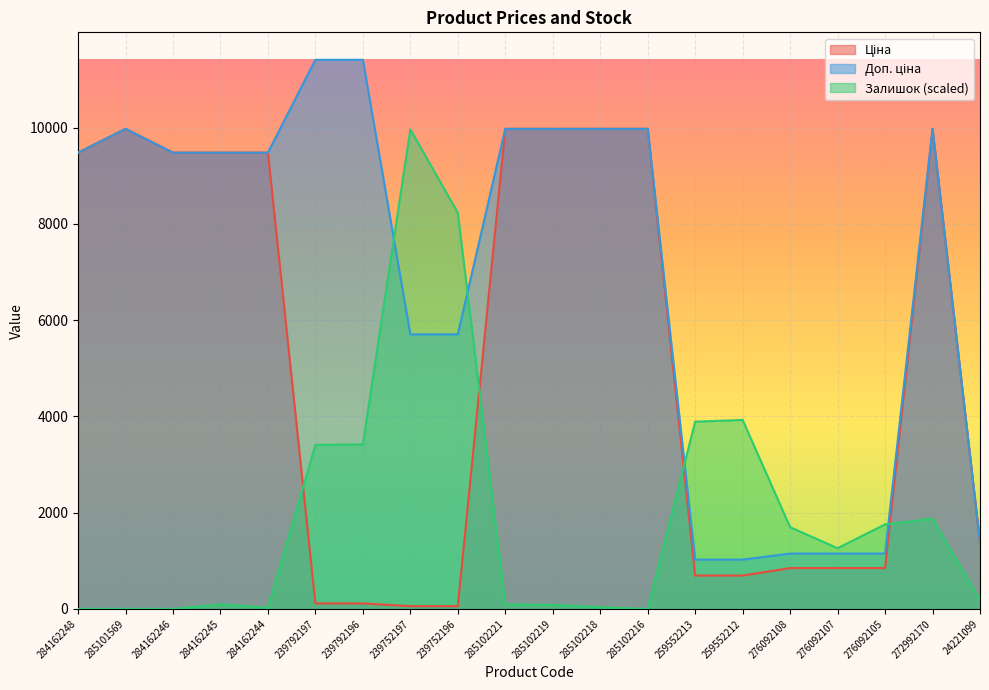

Does the chart display data point markers on the line(s)?

No